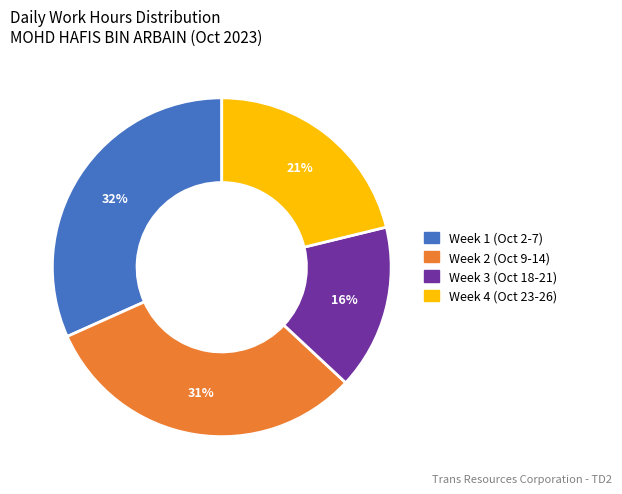

To the nearest percent, what is the average slice percentage?

25%